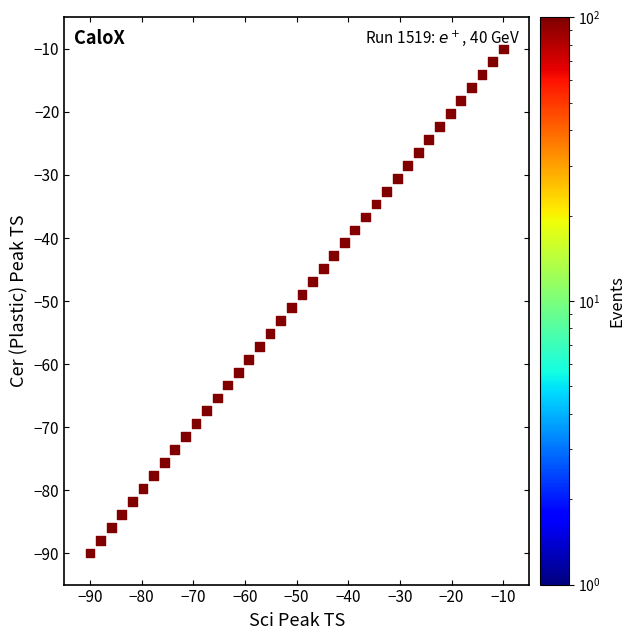

What is the range of Y values (max minus min)?

80.0